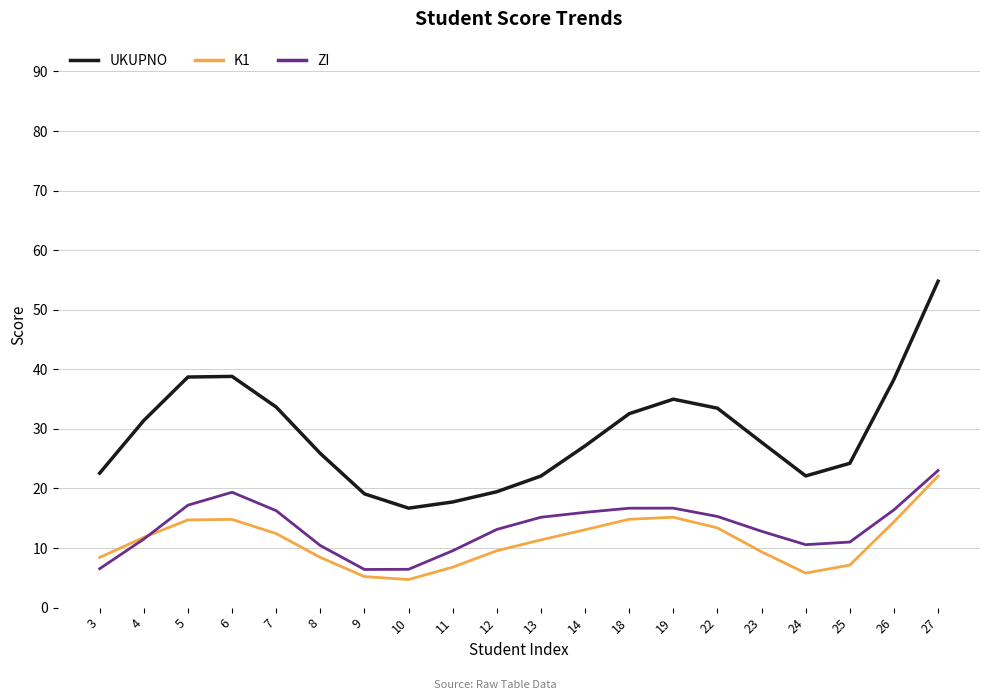

Rank the series at 13 from lowest to highest value.

K1, ZI, UKUPNO